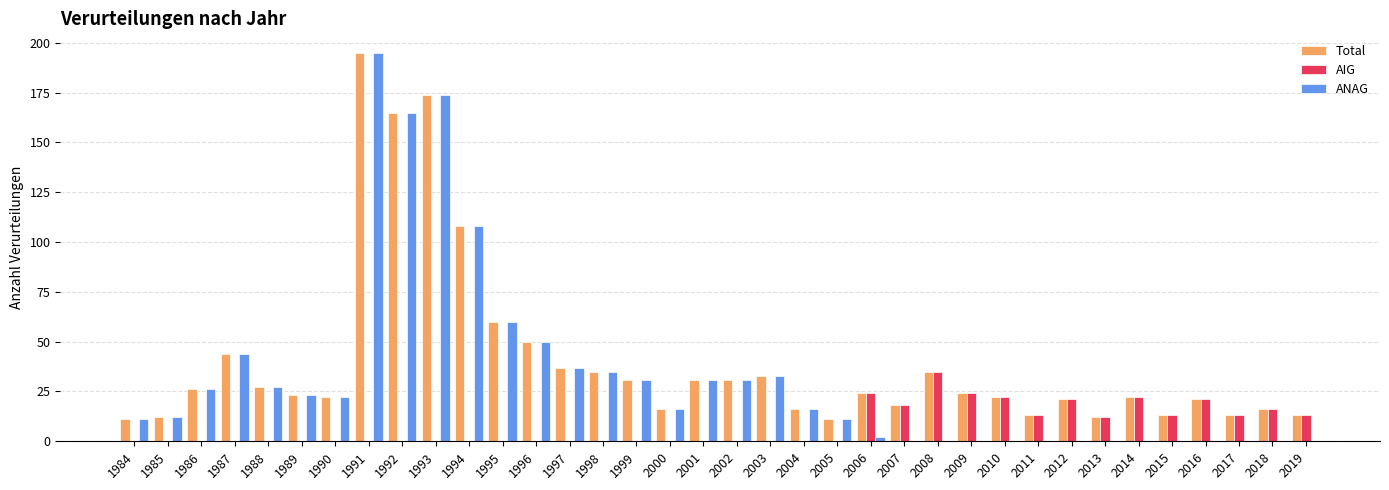

What are all the series names shown in the legend?

Total, AIG, ANAG